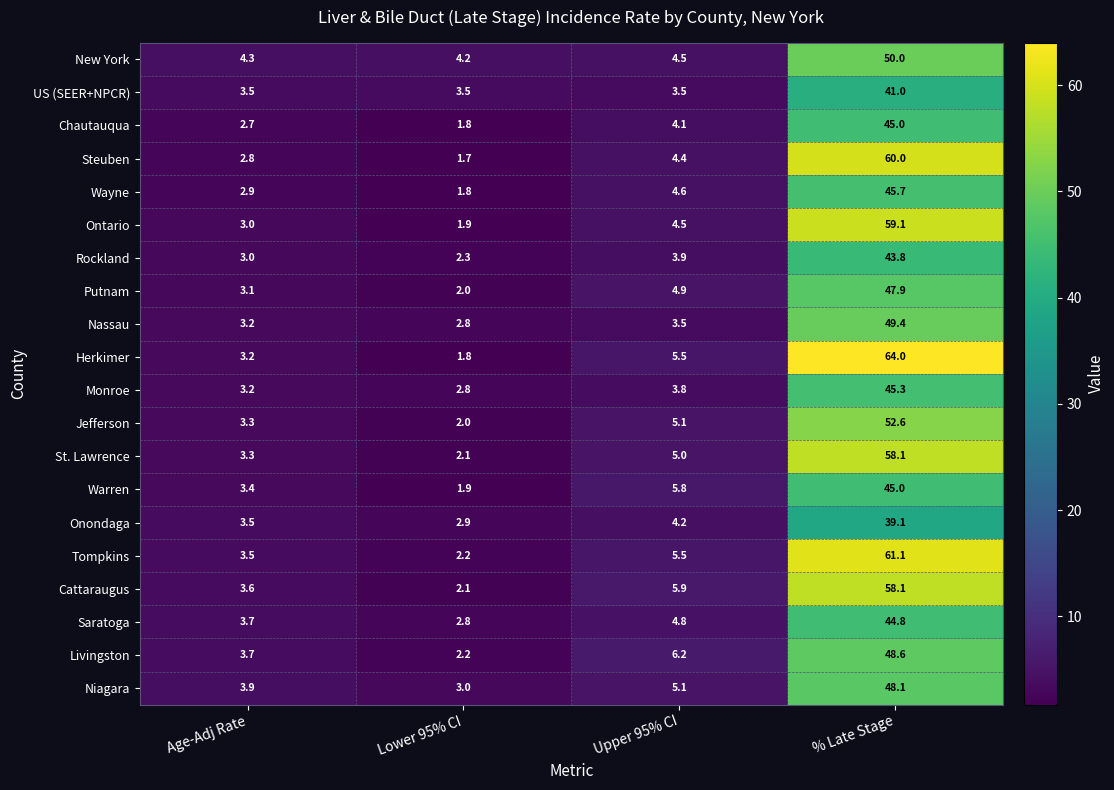

What is the sum of the Nassau values at Age-Adj Rate and Lower 95% CI?

6.0